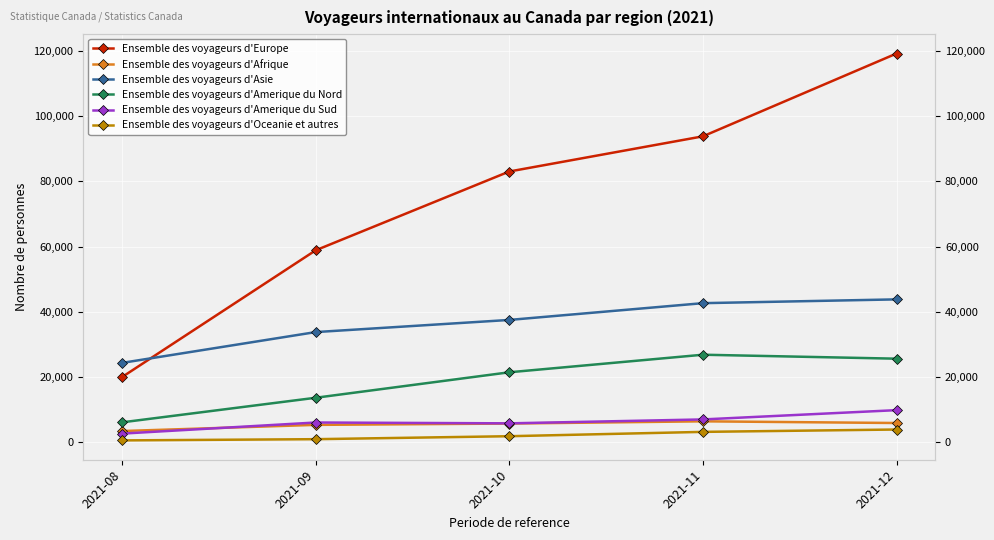

What is the average value of the Ensemble des voyageurs d'Afrique series?

5319